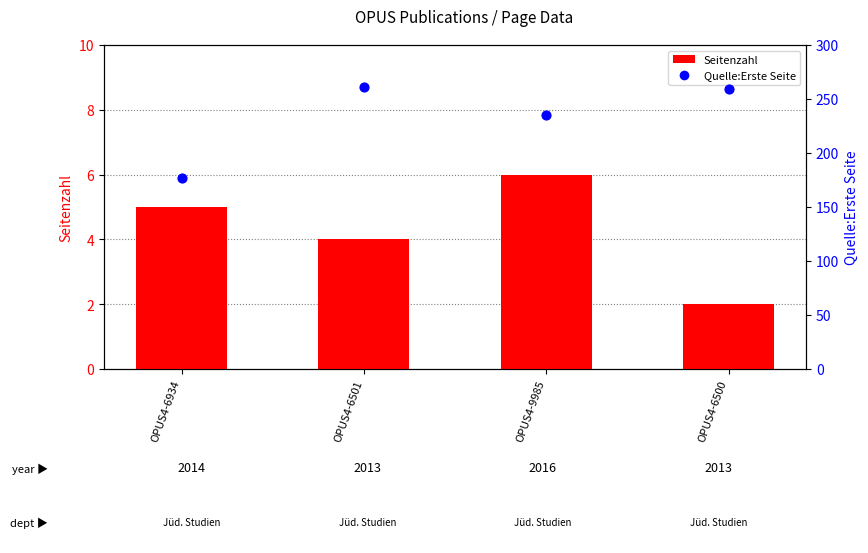

Which series has the largest Y range (max minus min)?

Quelle:Erste Seite